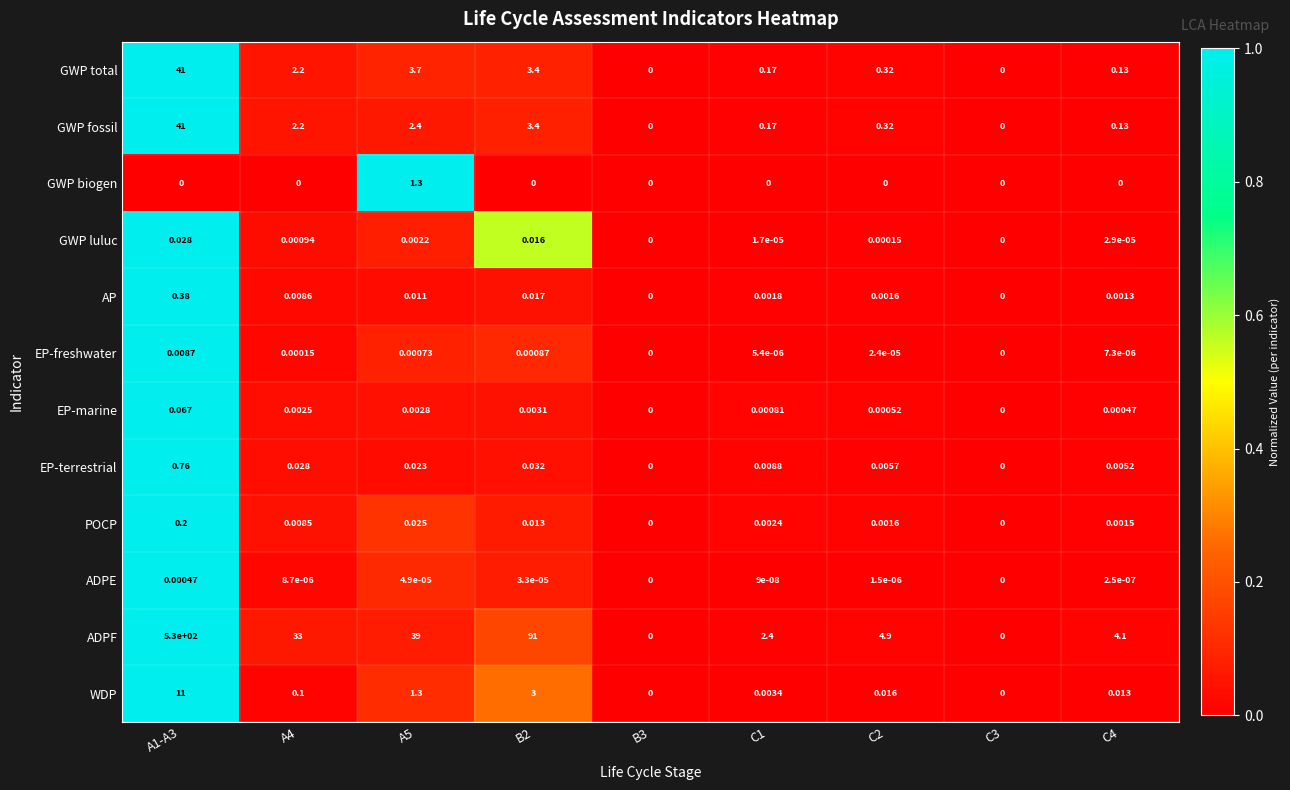

What is the maximum value shown in the chart?

530.0